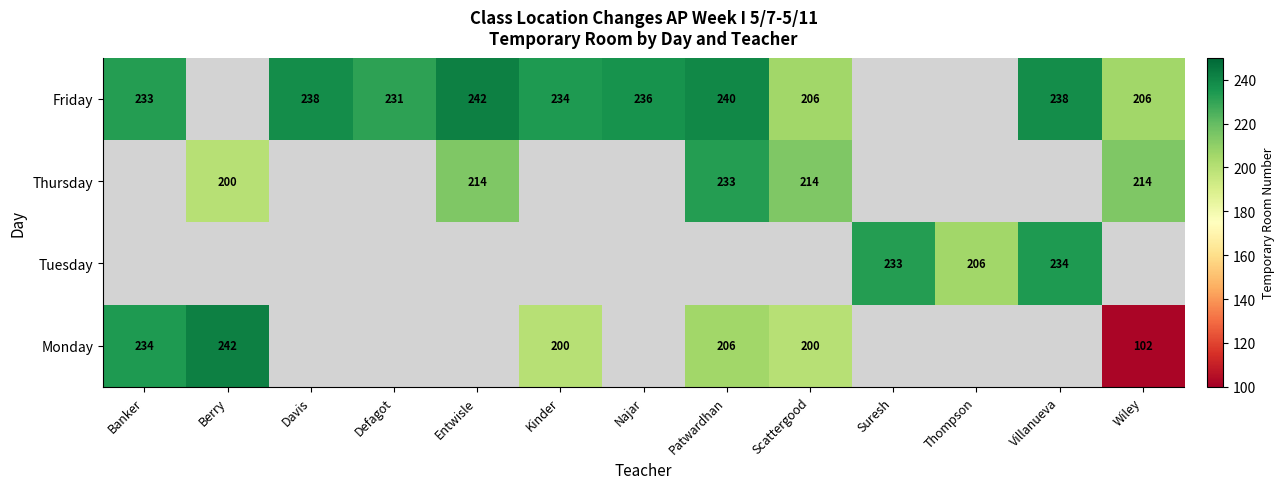

The Friday series shows 337 at Banker. True or false?

False